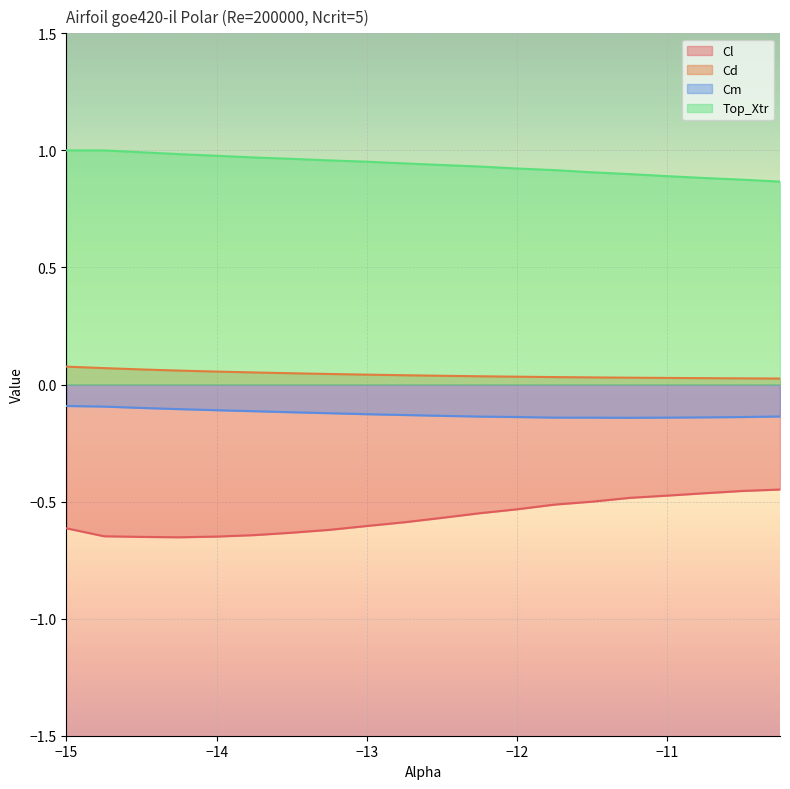

True or false: Cd has more than 2 points higher than both neighbors.

False